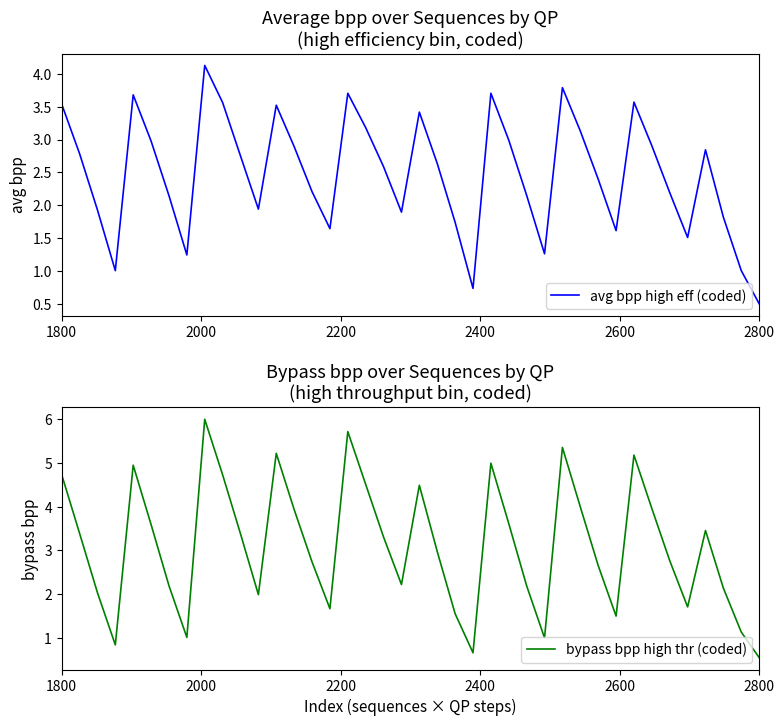

How many distinct data groups are displayed?

2